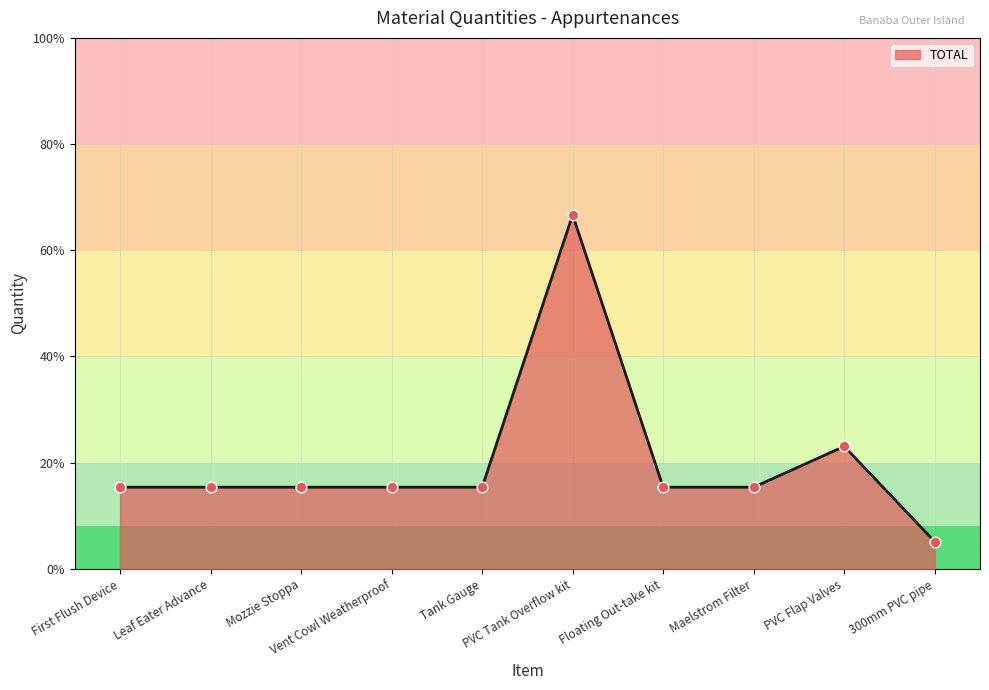

Does the chart have visible grid lines?

Yes